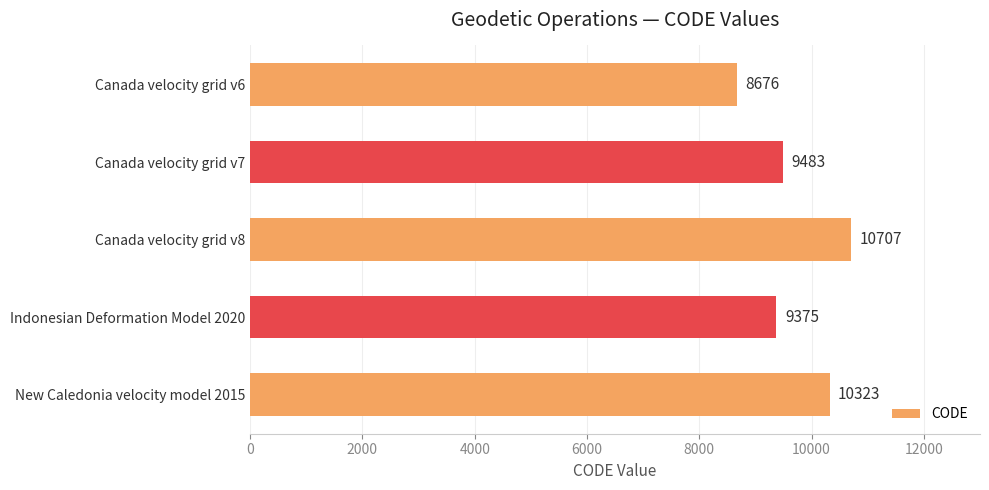

What is the maximum value shown in the chart?

10707